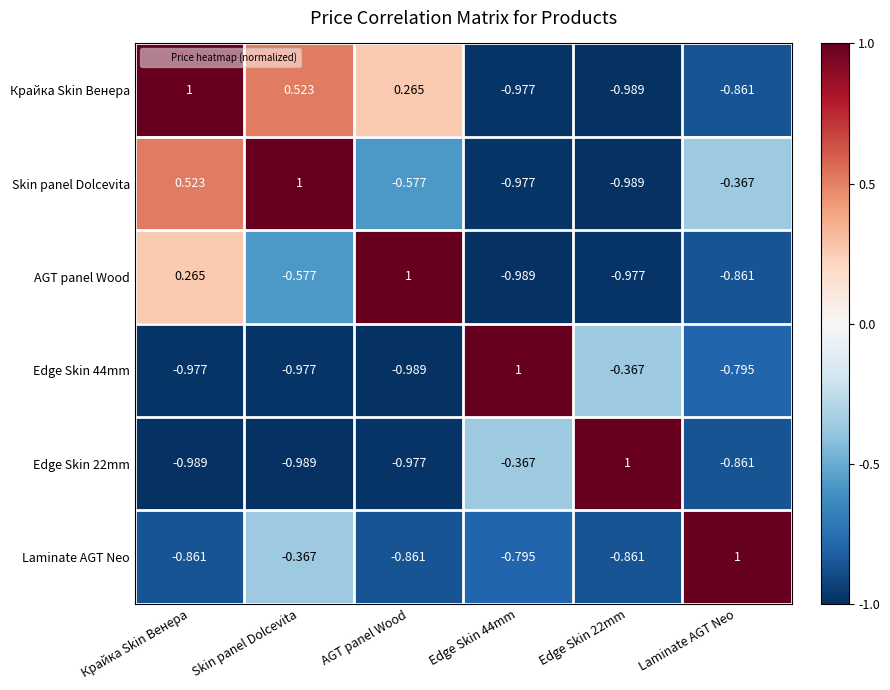

At which label is Laminate AGT Neo closest to 0?

Skin panel Dolcevita